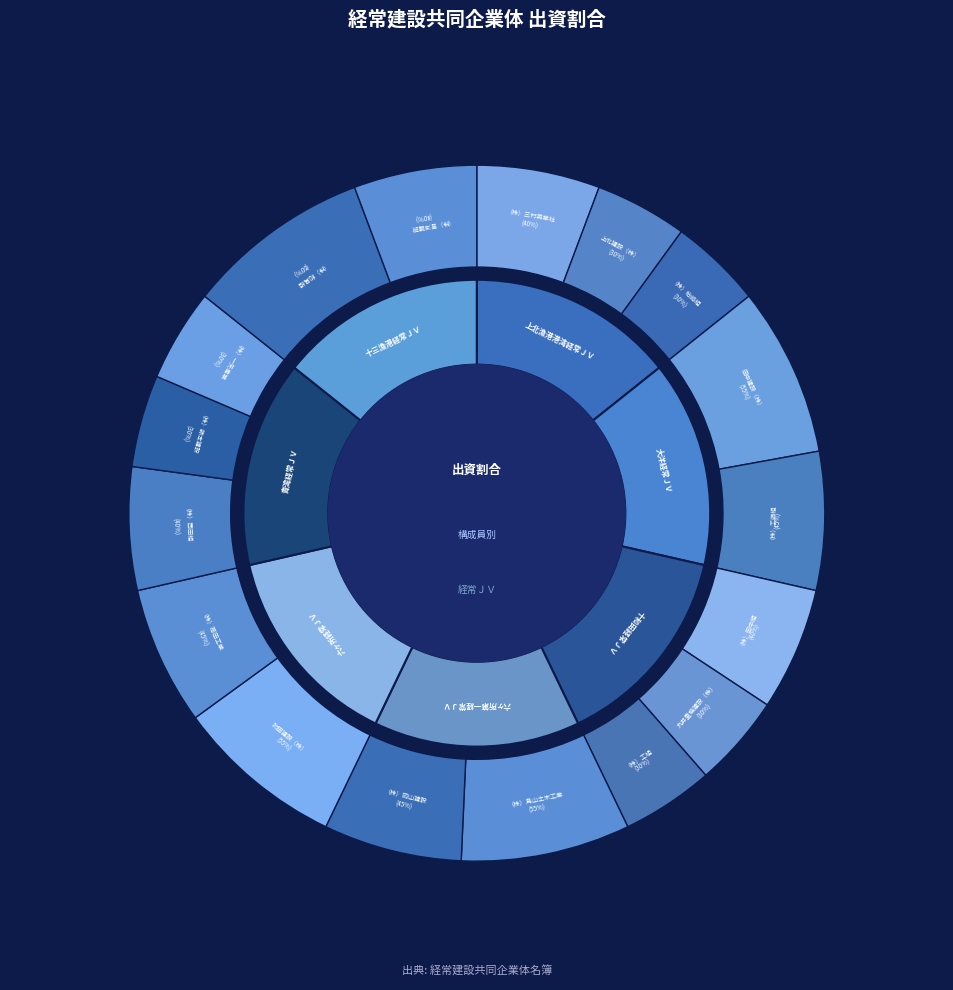

To the nearest percent, what portion does （株）三村興業社 represent?

7%